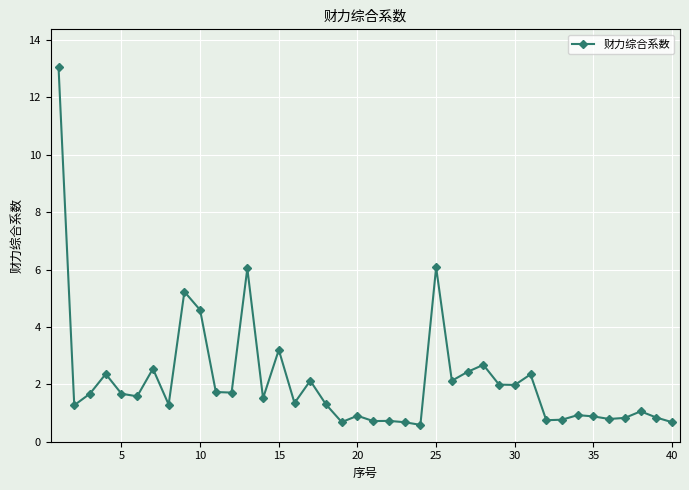

How many categories are shown in the chart?

40